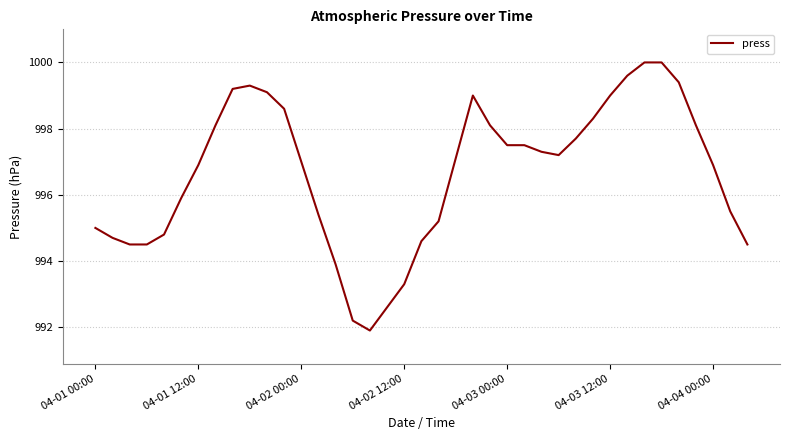

What is the maximum value shown in the chart?

1000.0